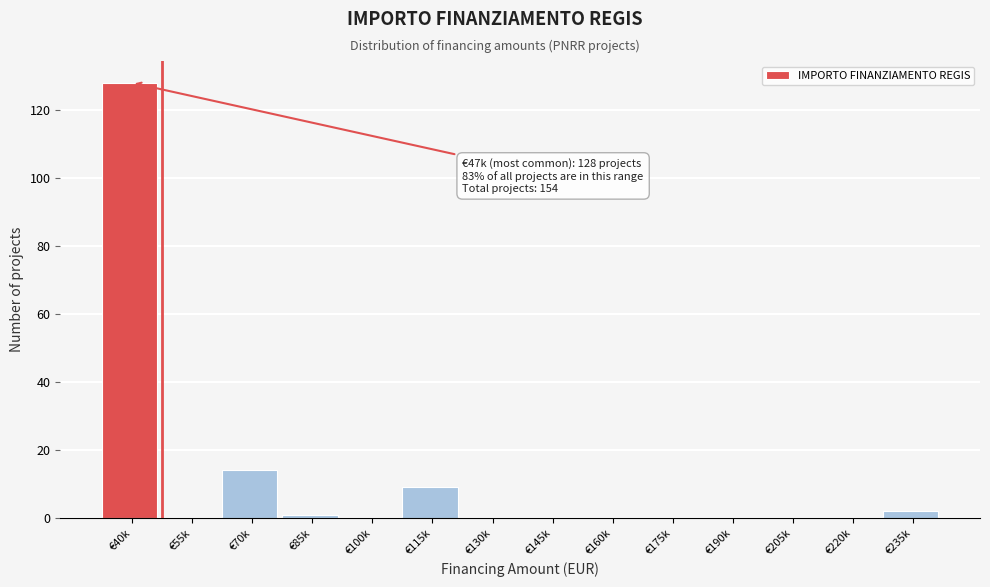

Reading left to right, list all the values displayed in this chart.

€40k=128	€55k=0	€70k=14	€85k=1	€100k=0	€115k=9	€130k=0	€145k=0	€160k=0	€175k=0	€190k=0	€205k=0	€220k=0	€235k=2